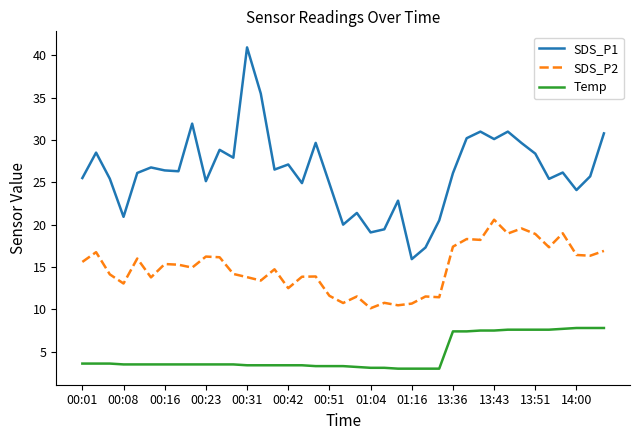

What is the difference between the maximum and minimum values in the SDS_P1 series?

25.0